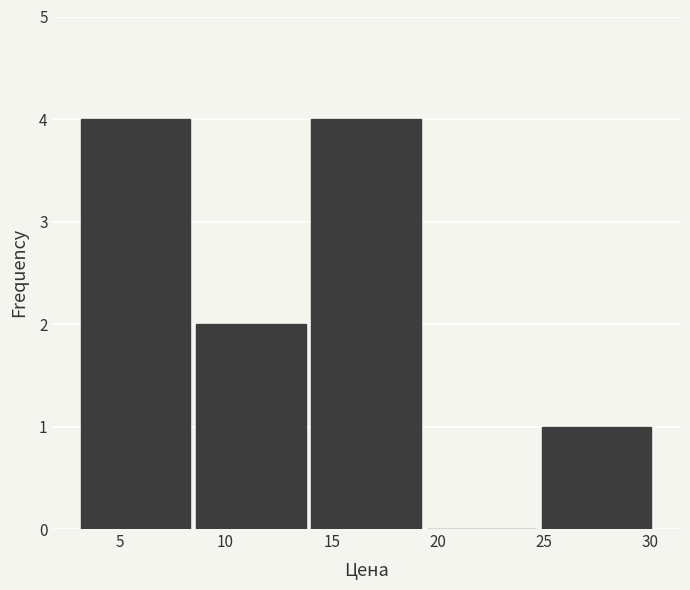

Reading left to right, transcribe this chart: for each bar, give the range it covers on the x-axis and its height. Neither the bar edges nor the heights are printed on the chart, so give them approximately, as read against the axes.

3.0 to 8.5: 4
8.5 to 14.0: 2
14.0 to 19.5: 4
19.5 to 25.0: 0
25.0 to 30.0: 1